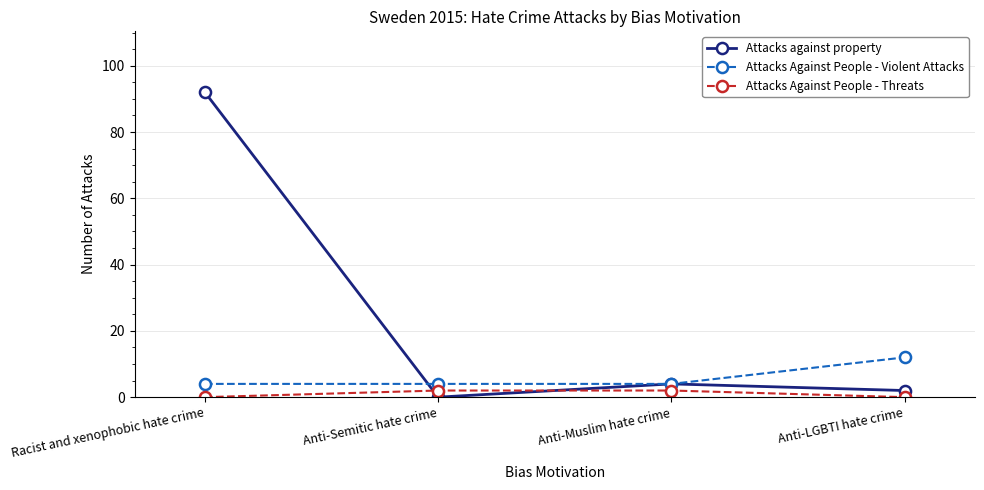

Which series ends up on top after the final intersection of Attacks Against People - Violent Attacks and Attacks against property?

Attacks Against People - Violent Attacks